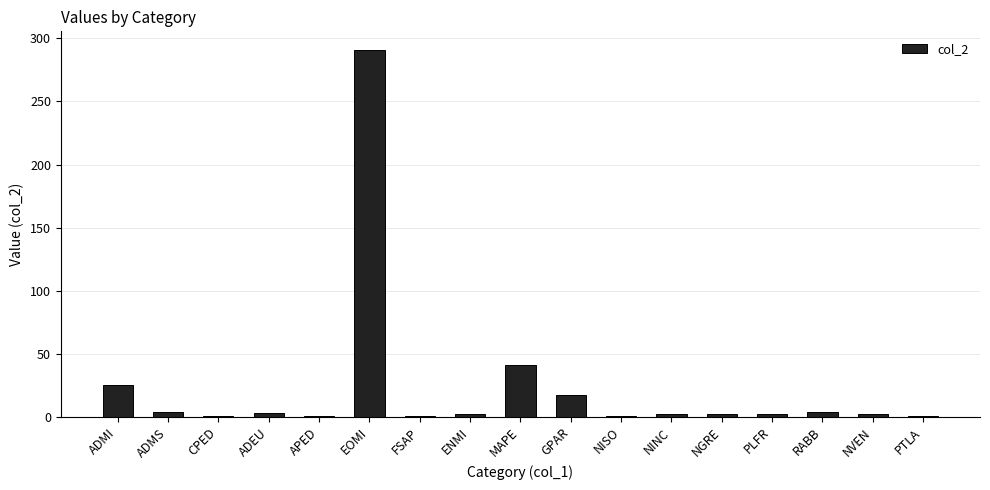

The value at APED is 1. True or false?

True